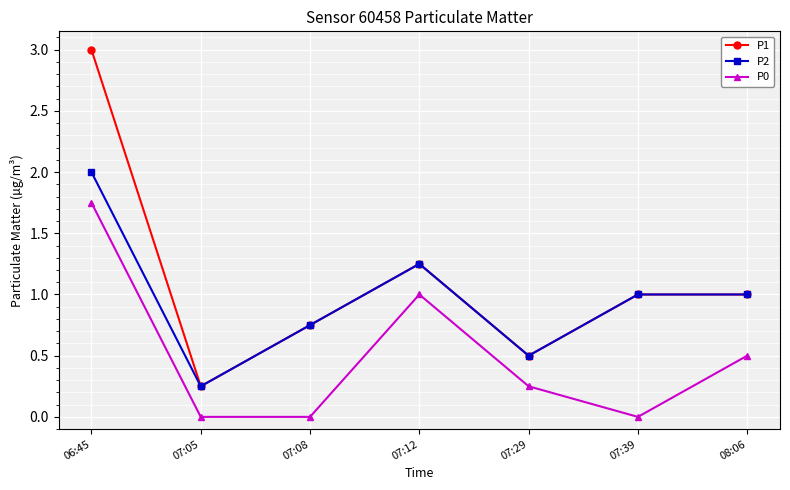

At which category is the sum across all series the highest?

06:45